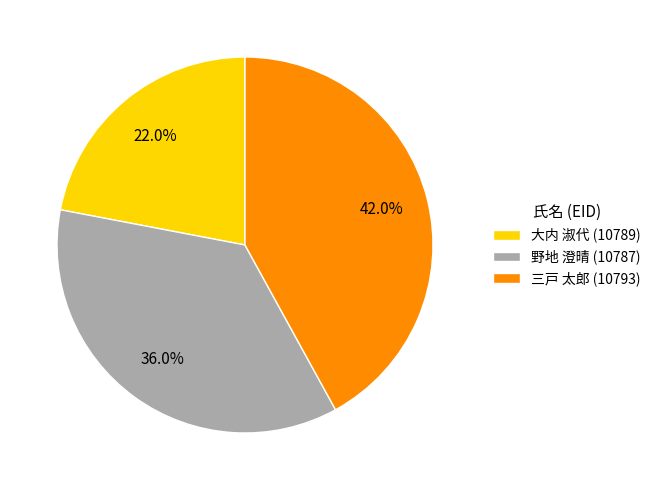

What percentage is the 三戸 太郎 (10793) slice, to the nearest percent?

42%